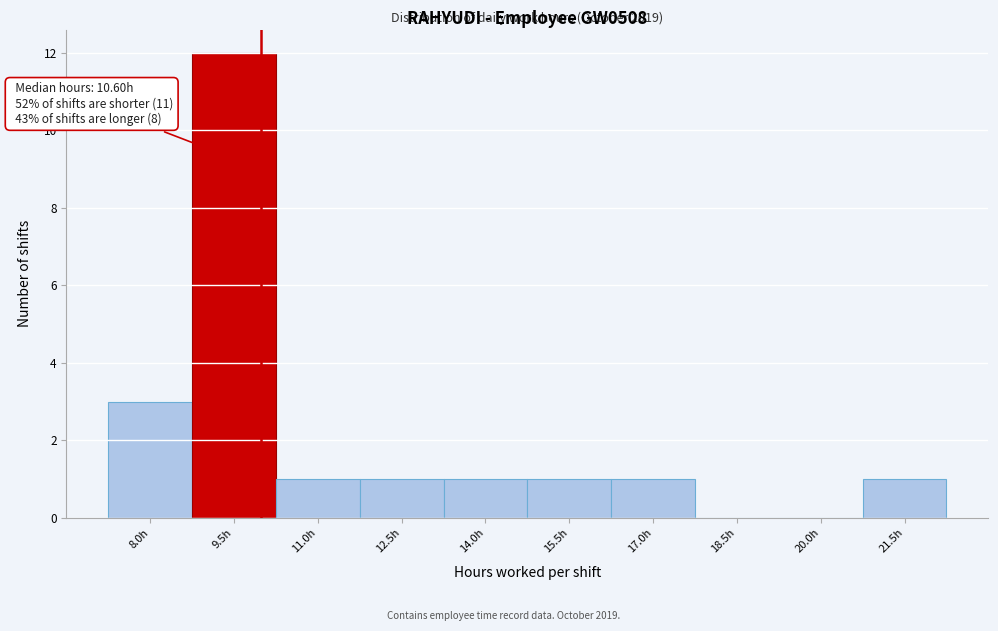

The chart shows a value of 0 at 12.5h. True or false?

False